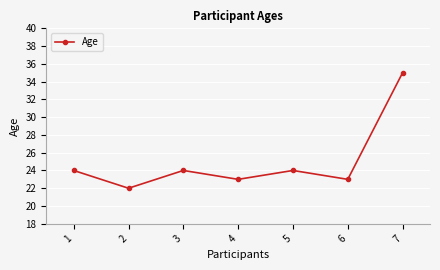

How many points are lower than both their immediate neighbors (excluding endpoints)?

3